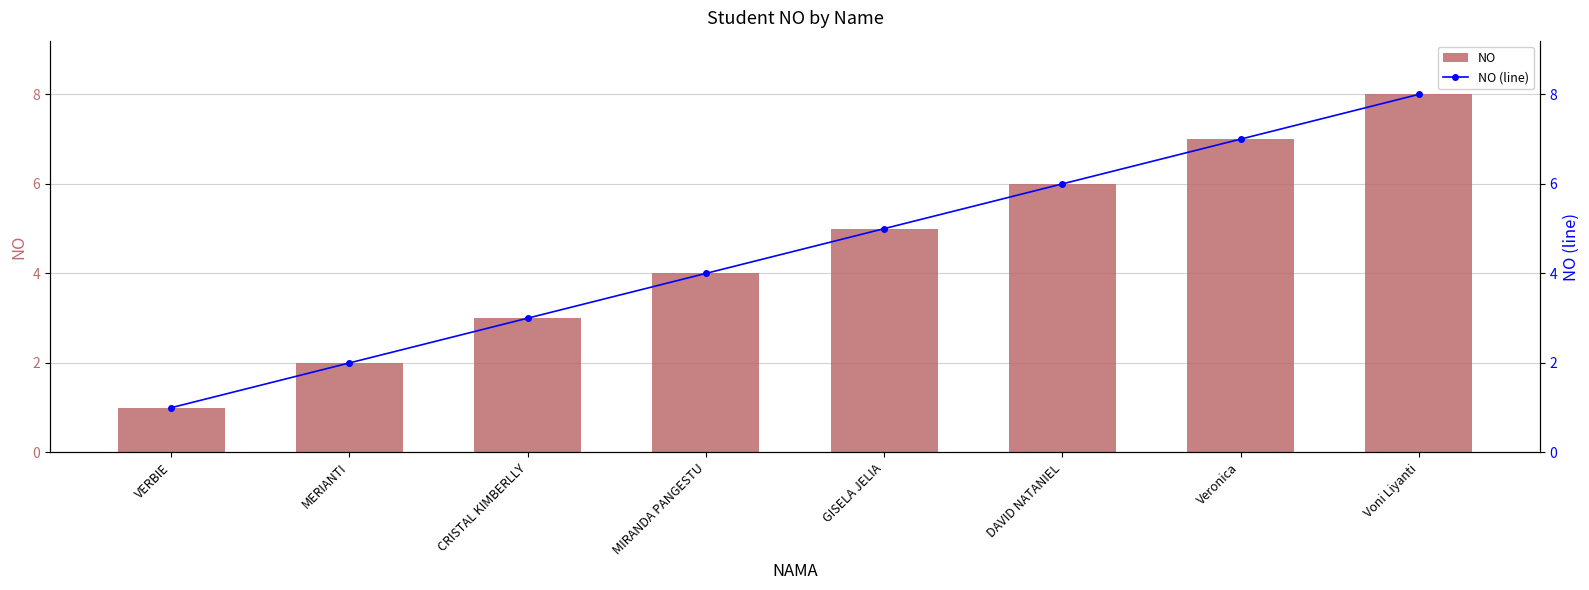

List the series in order of their peak value, lowest first.

NO, NO (line)